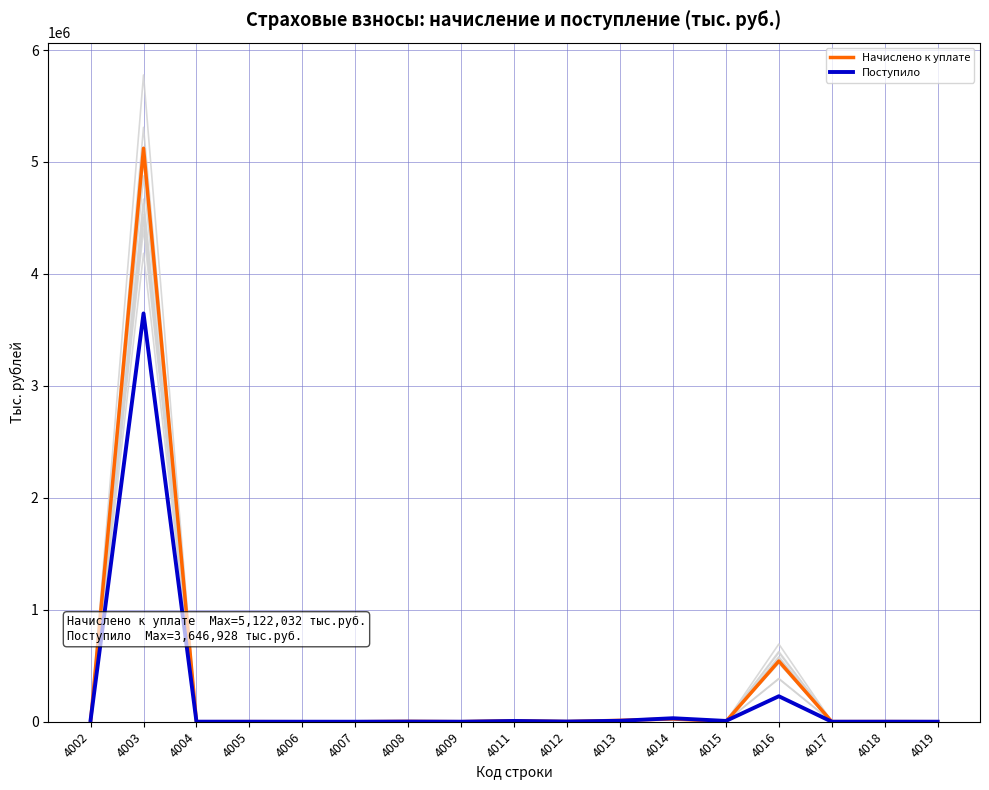

Between which two adjacent categories do Начислено к уплате and Поступило first intersect?

4002 and 4003